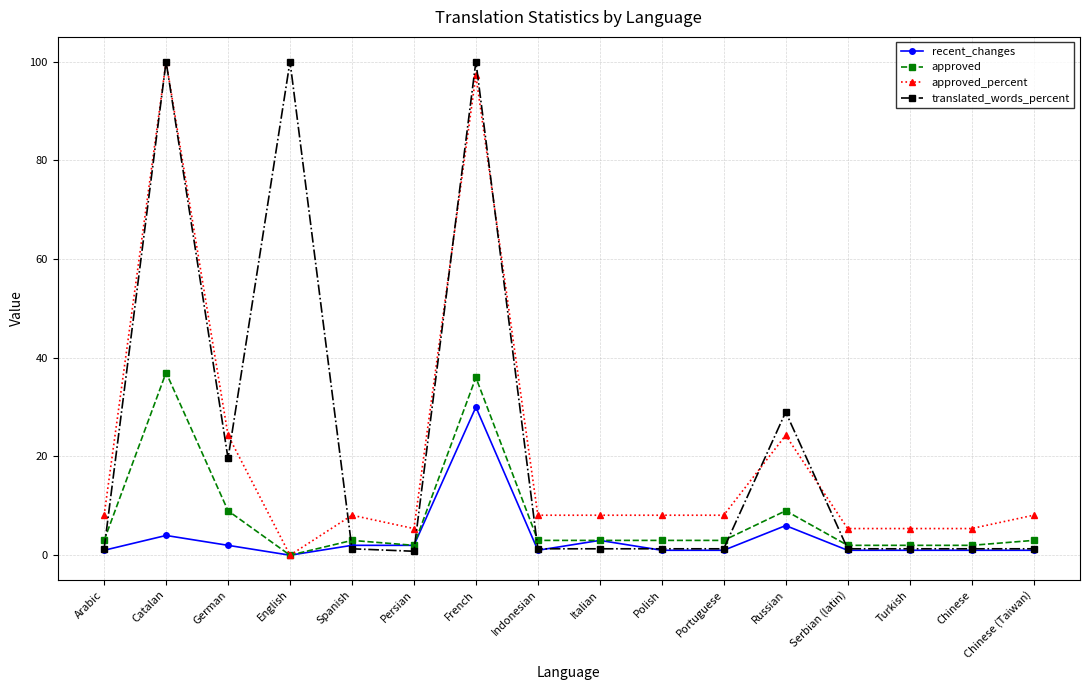

At which label is translated_words_percent closest to 50?

Russian